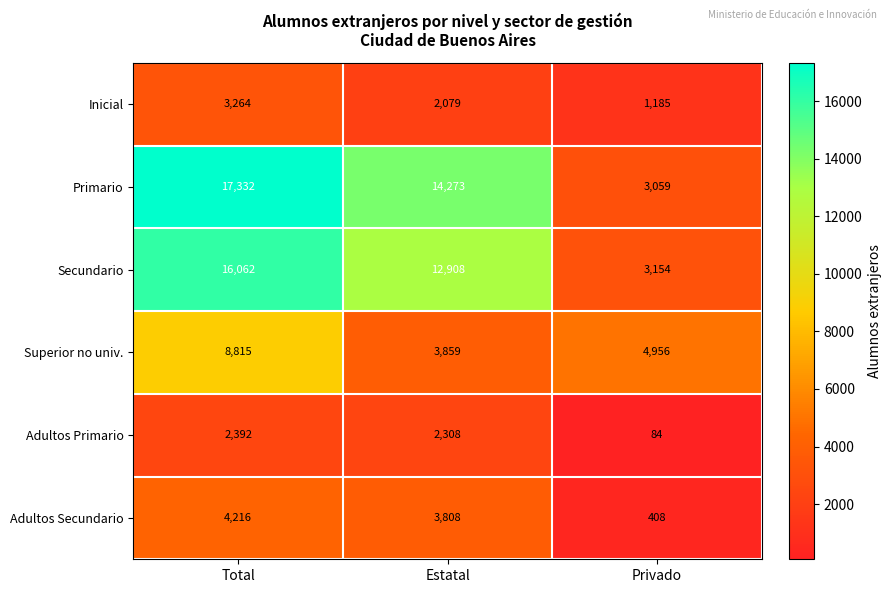

Reading right to left, what are all the values shown in this chart?

Inicial: Privado=1185	Estatal=2079	Total=3264
Primario: Privado=3059	Estatal=14273	Total=17332
Secundario: Privado=3154	Estatal=12908	Total=16062
Superior no univ.: Privado=4956	Estatal=3859	Total=8815
Adultos Primario: Privado=84	Estatal=2308	Total=2392
Adultos Secundario: Privado=408	Estatal=3808	Total=4216